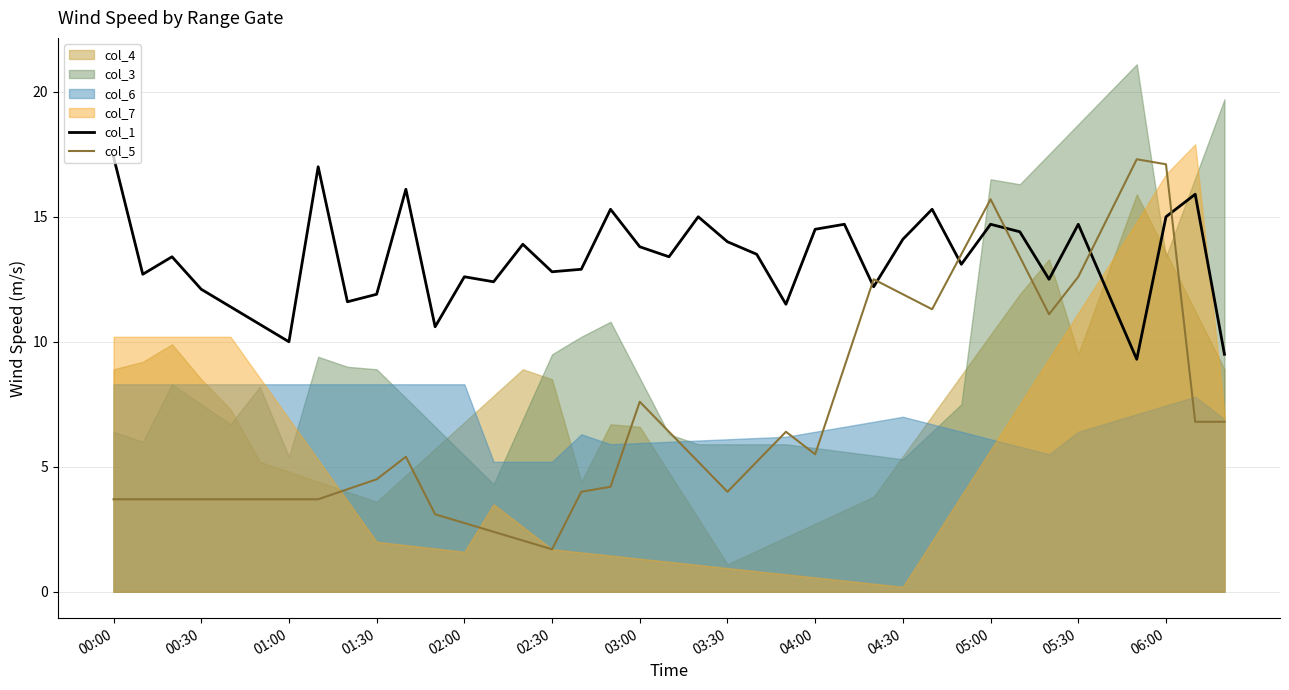

Which series has the largest total across all categories?

col_1